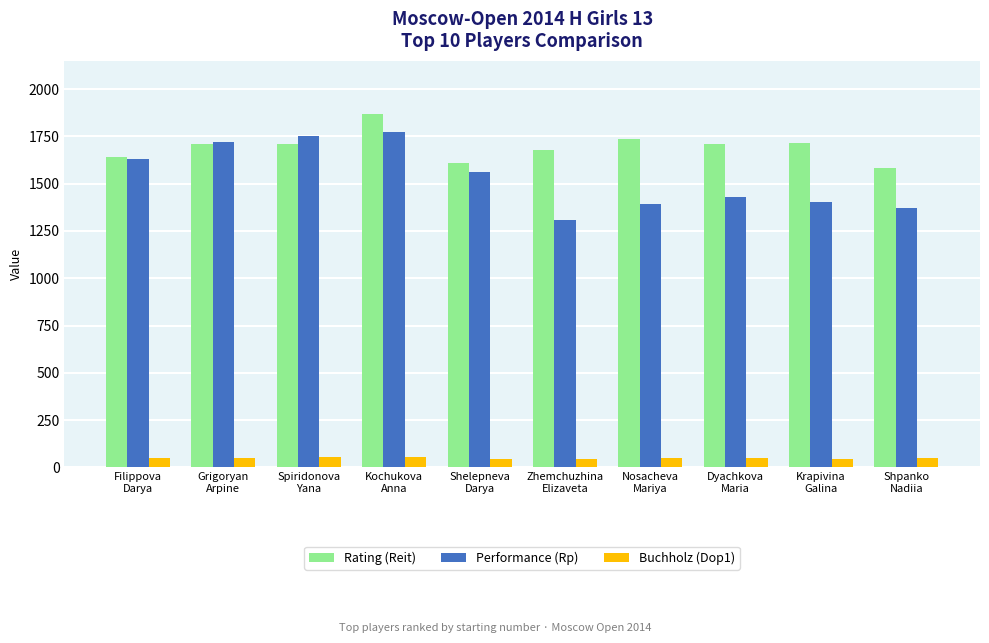

The Performance (Rp) series shows 1835.1 at Nosacheva
Mariya. True or false?

False